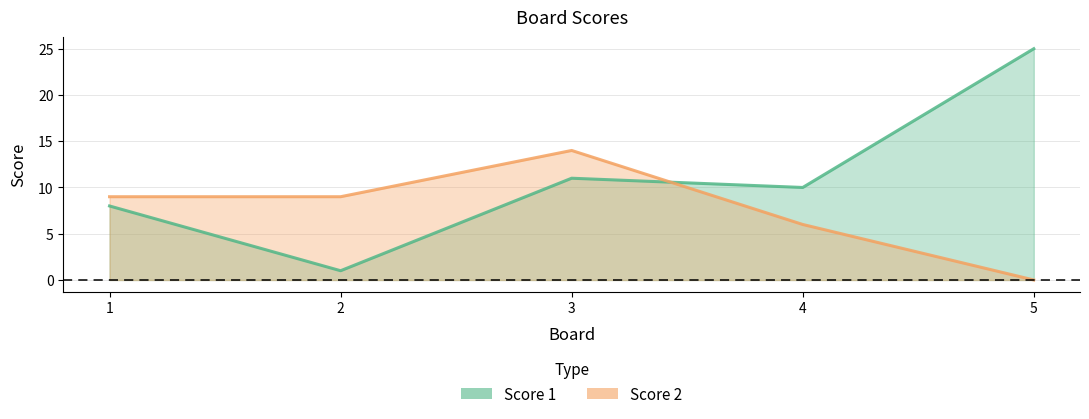

The Score 2 series shows 14 at 1. True or false?

False